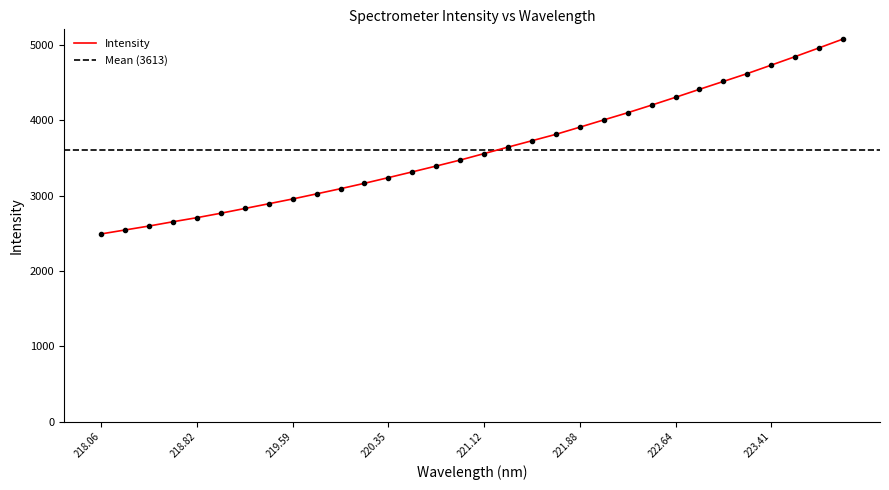

The chart shows a value of 4102.7 at 222.263. True or false?

True